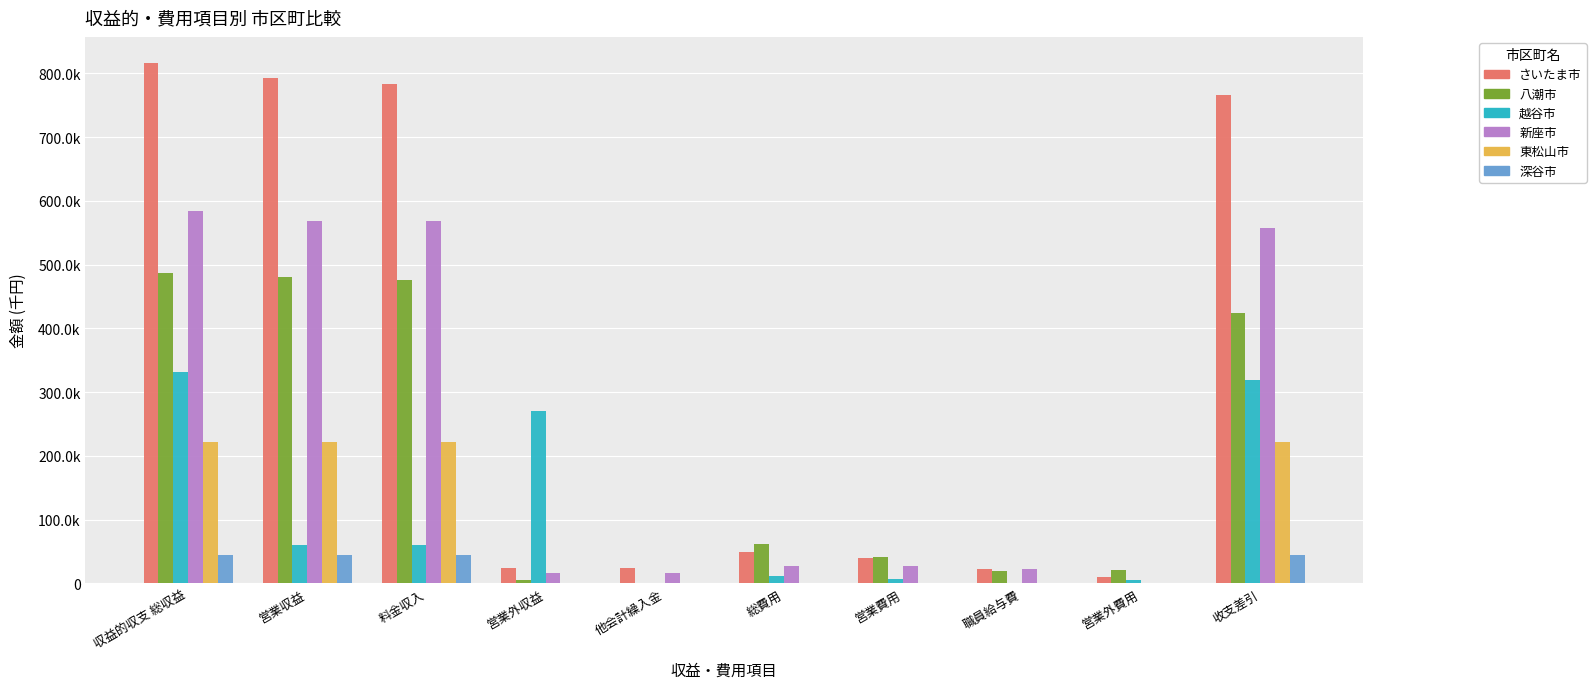

Which series has the largest range (max minus min)?

さいたま市